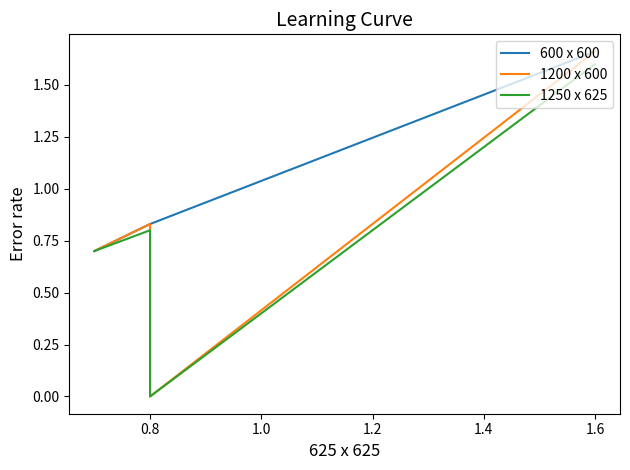

What is the sum of all 1250 x 625 values?

3.1